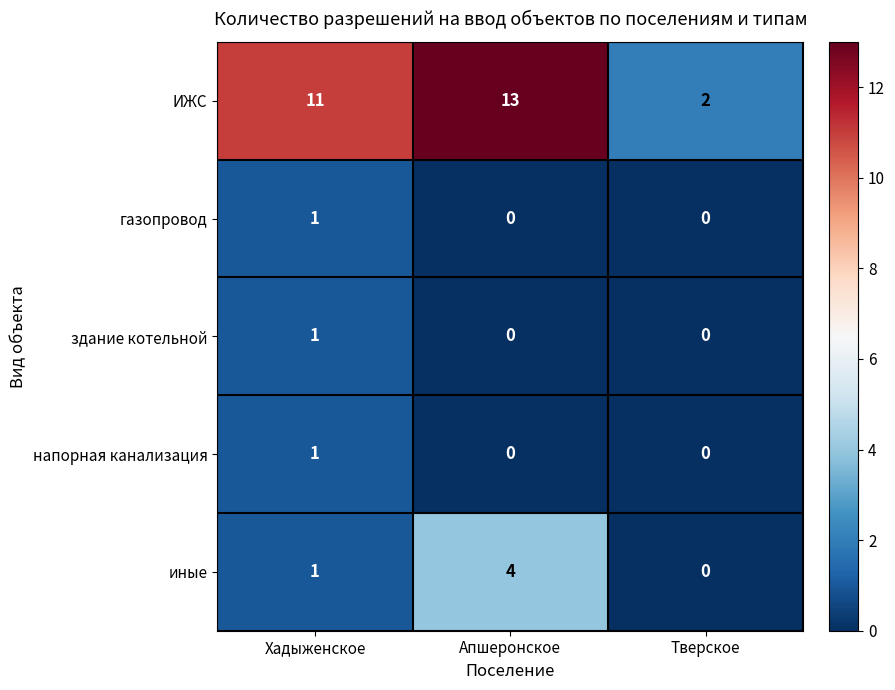

Is it true that газопровод equals 0 at Тверское?

True